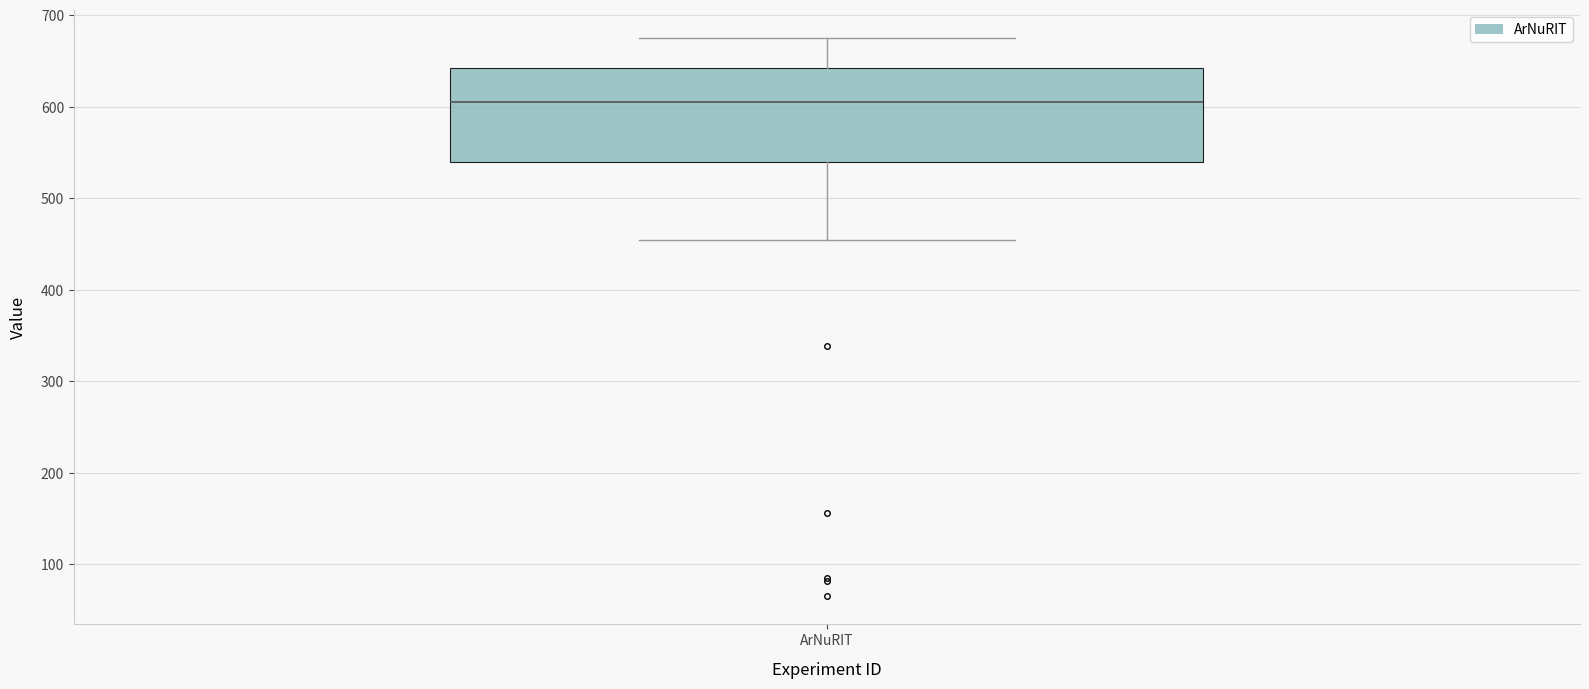

Where is the lower edge of the box for ArNuRIT on the y-axis? The values are not printed on the chart, so give them approximately, as read against the axis.

540